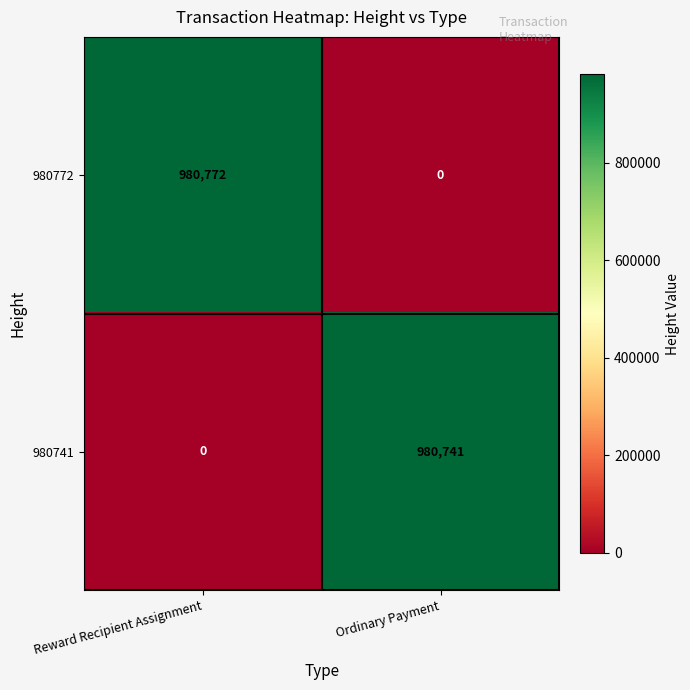

How many categories are shown in the chart?

2